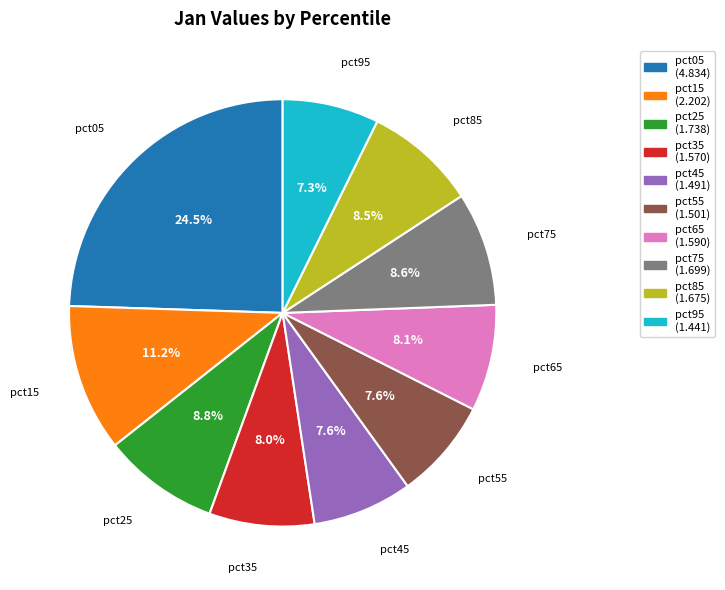

To the nearest percent, what is the average slice percentage?

10%